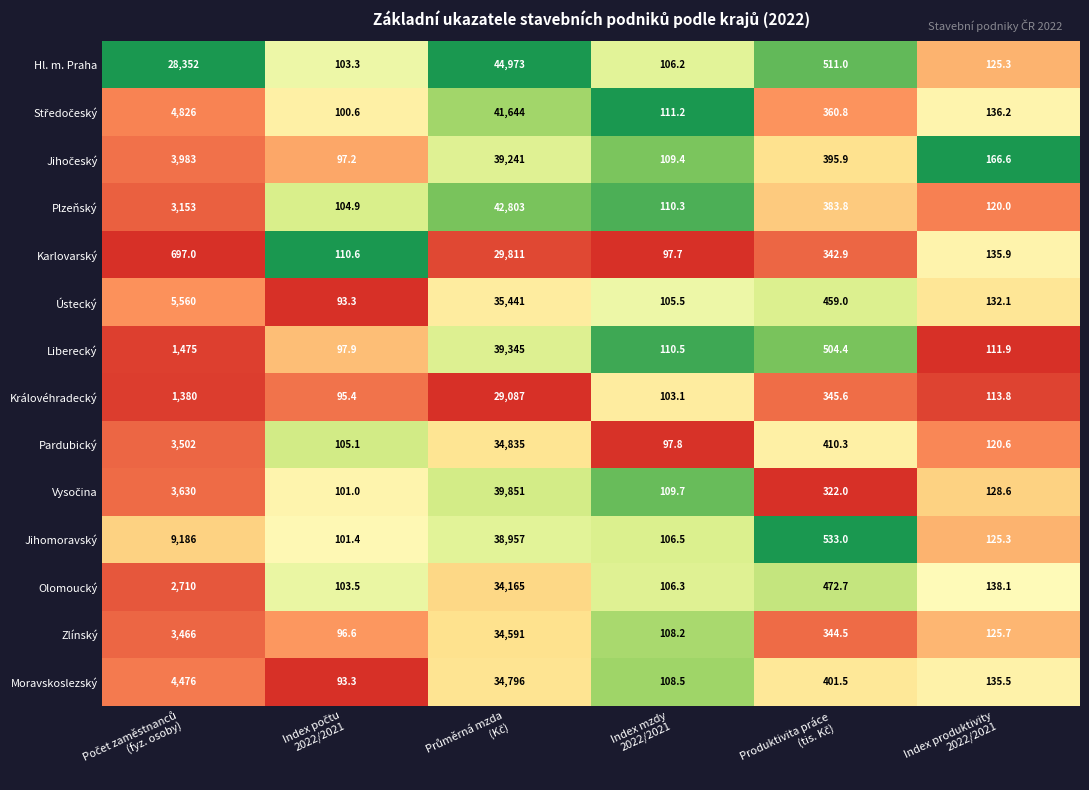

What is the difference between the second highest and second lowest values in the Ústecký series?

5454.5